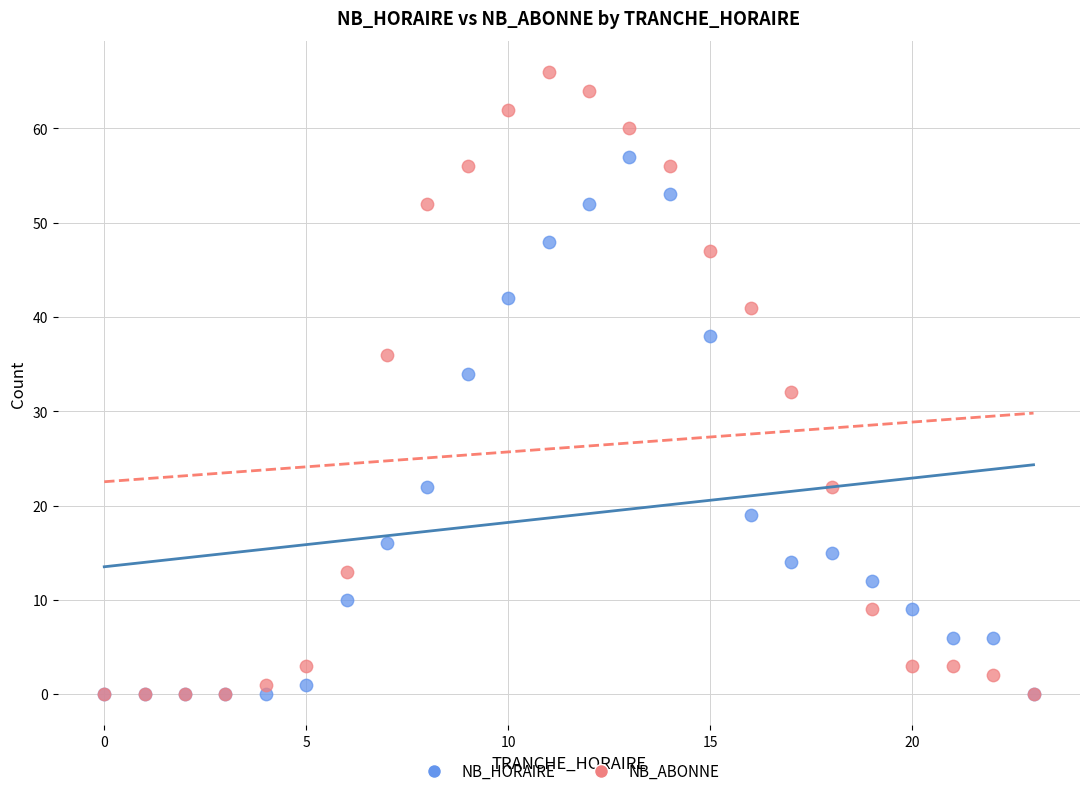

Which series contains the highest Y value?

NB_ABONNE